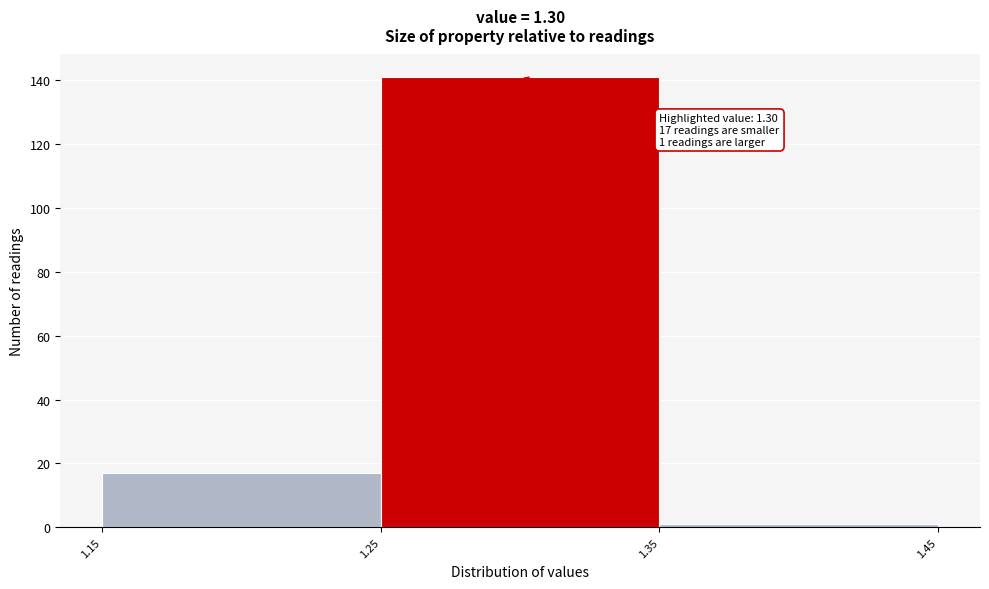

Which range on the x-axis has the tallest bar?

1.25 to 1.35